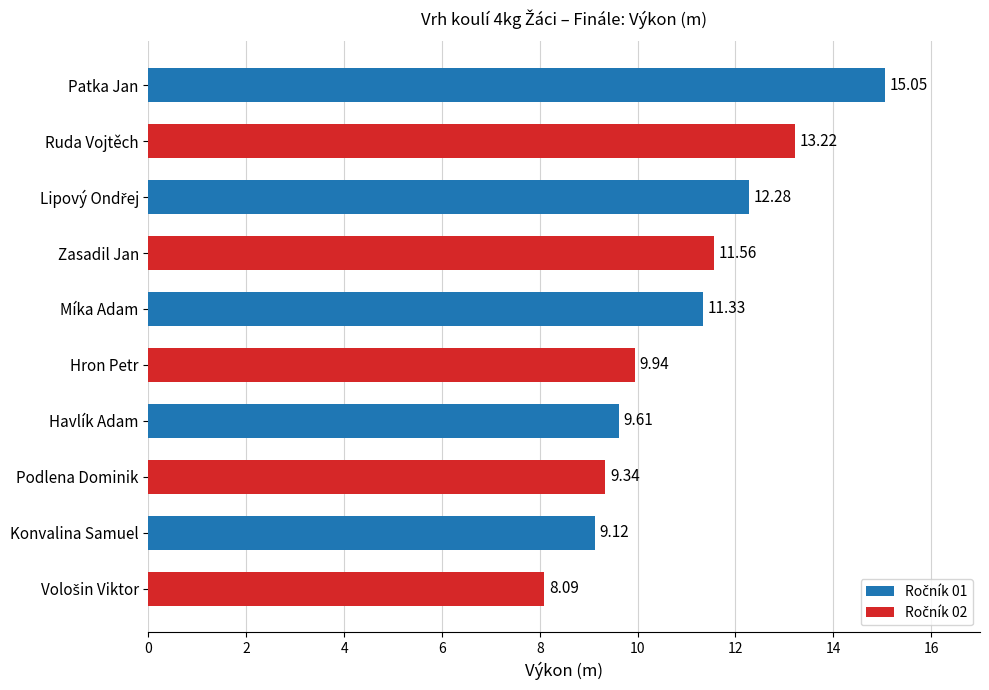

Which has a higher value, Míka Adam or Patka Jan?

Patka Jan